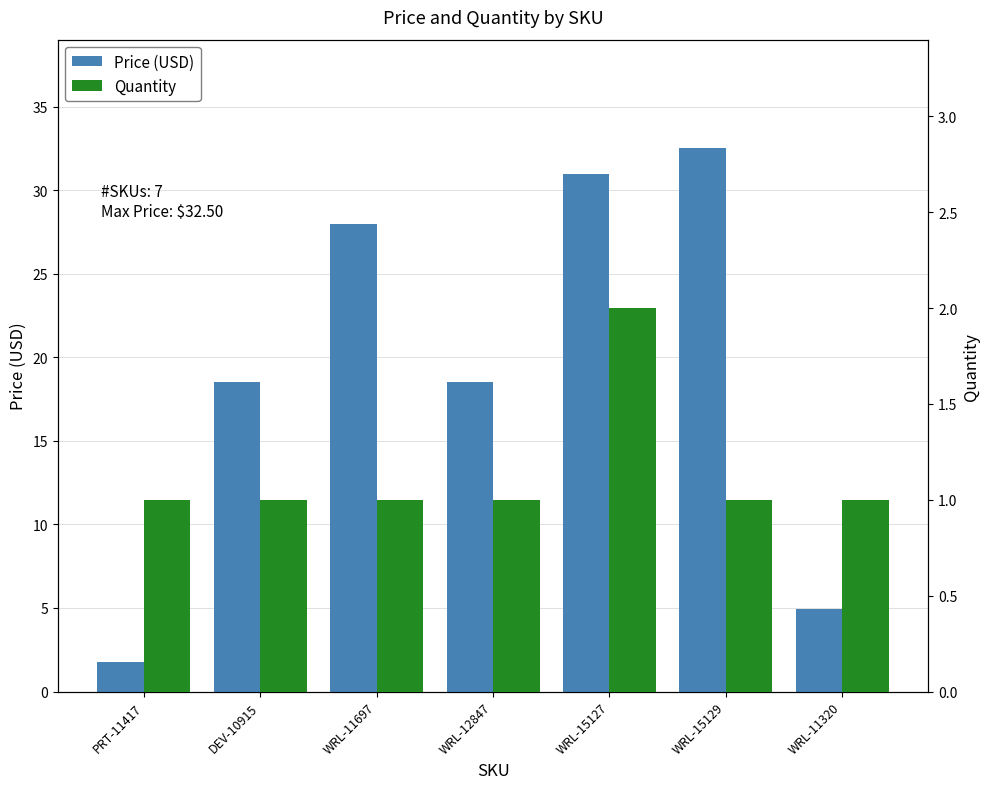

Reading left to right, list all the values displayed in this chart.

Price (USD): PRT-11417=1.8	DEV-10915=18.5	WRL-11697=27.9	WRL-12847=18.5	WRL-15127=30.9	WRL-15129=32.5	WRL-11320=5.0
Quantity: PRT-11417=1.0	DEV-10915=1.0	WRL-11697=1.0	WRL-12847=1.0	WRL-15127=2.0	WRL-15129=1.0	WRL-11320=1.0